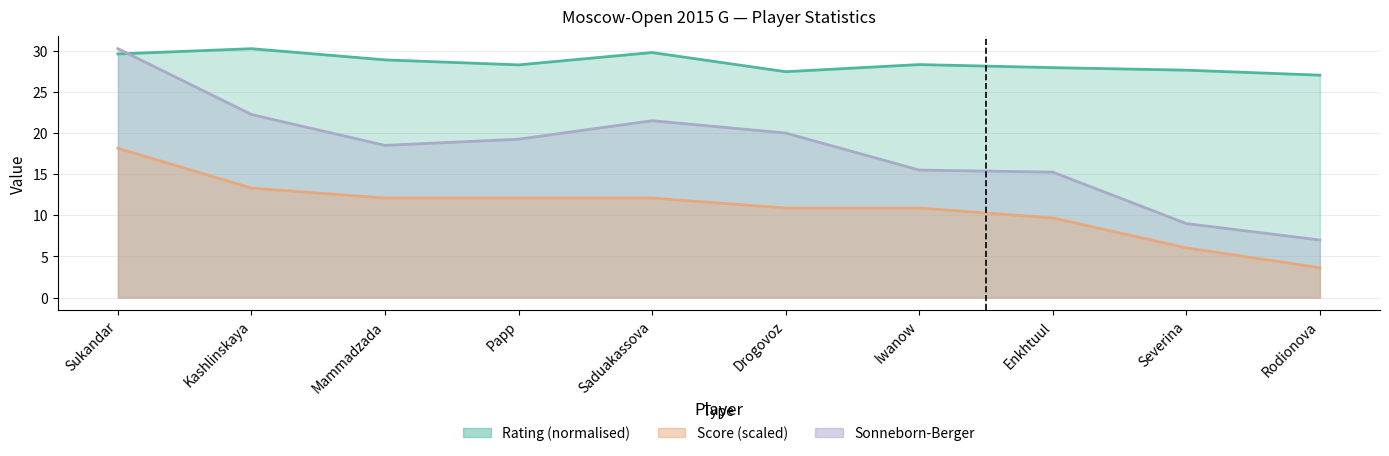

The Rating series shows 17.3 at Rodionova. True or false?

False